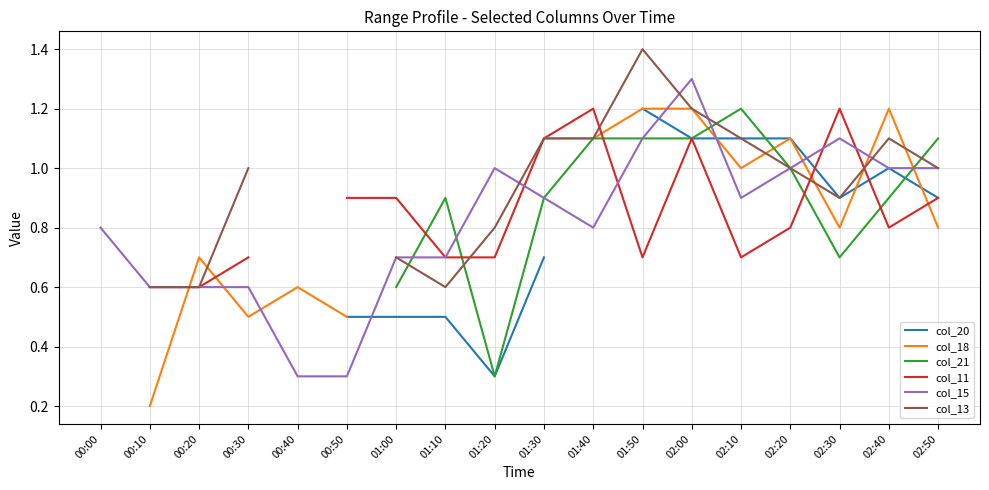

How many lines are shown in the chart?

6